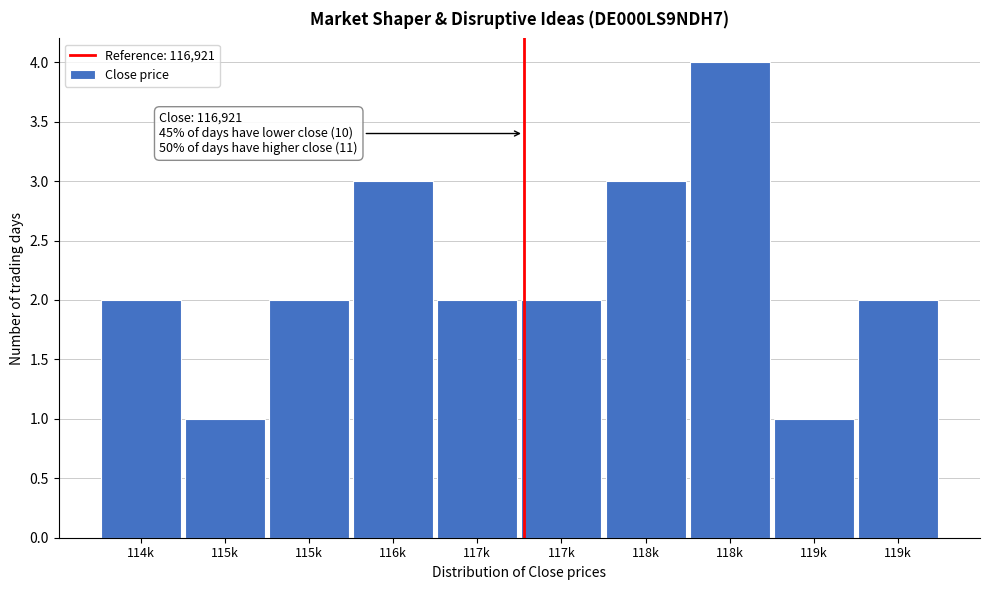

How many series are shown in this chart?

1